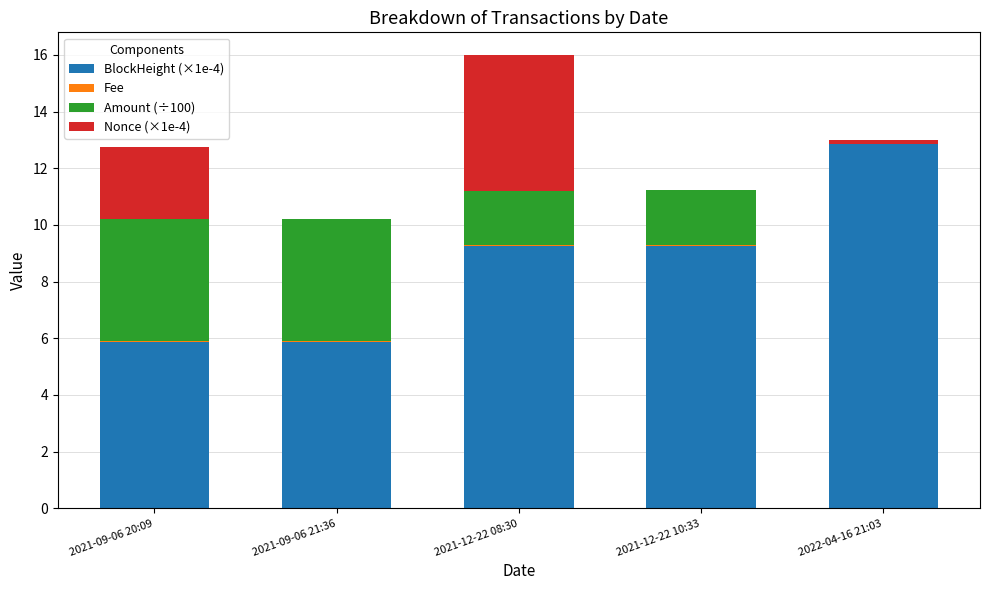

The value of BlockHeight (×1e-4) at 2022-04-16 21:03 is 12.9. True or false?

True